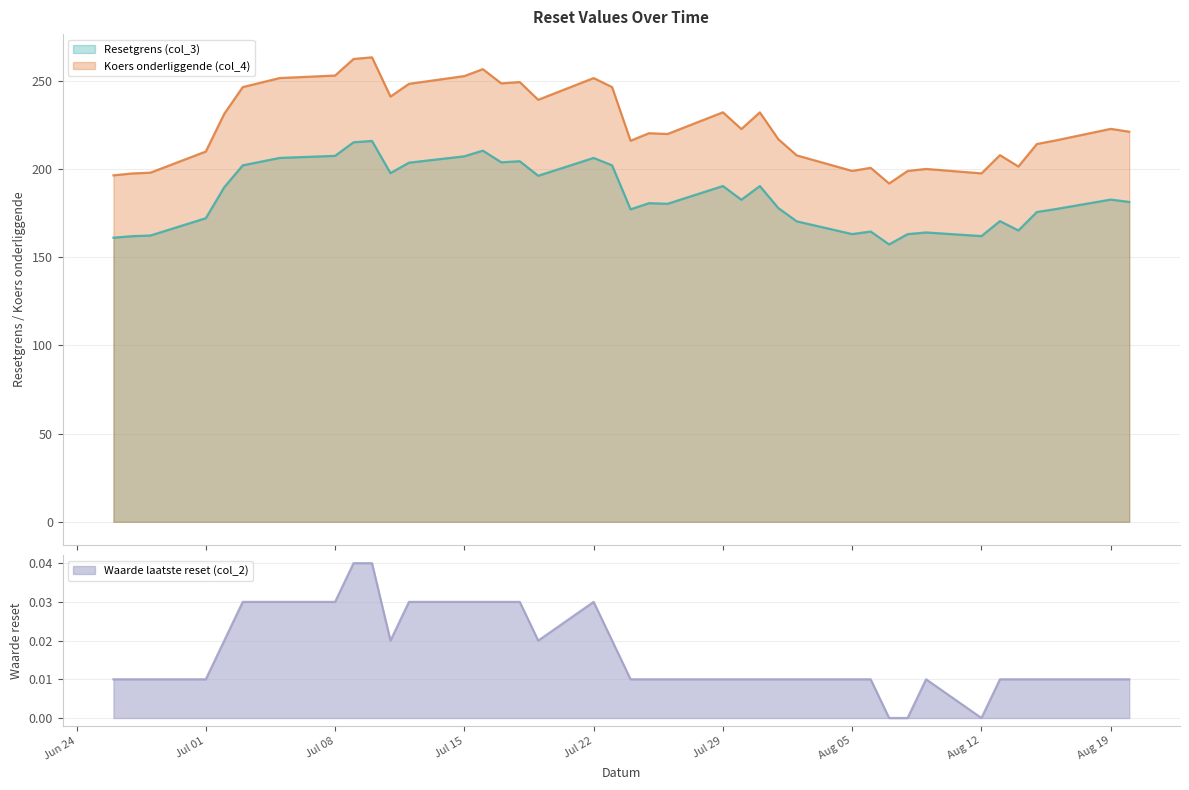

Is it true that Koers onderliggende (col_4) equals 417.0 at 31?

False